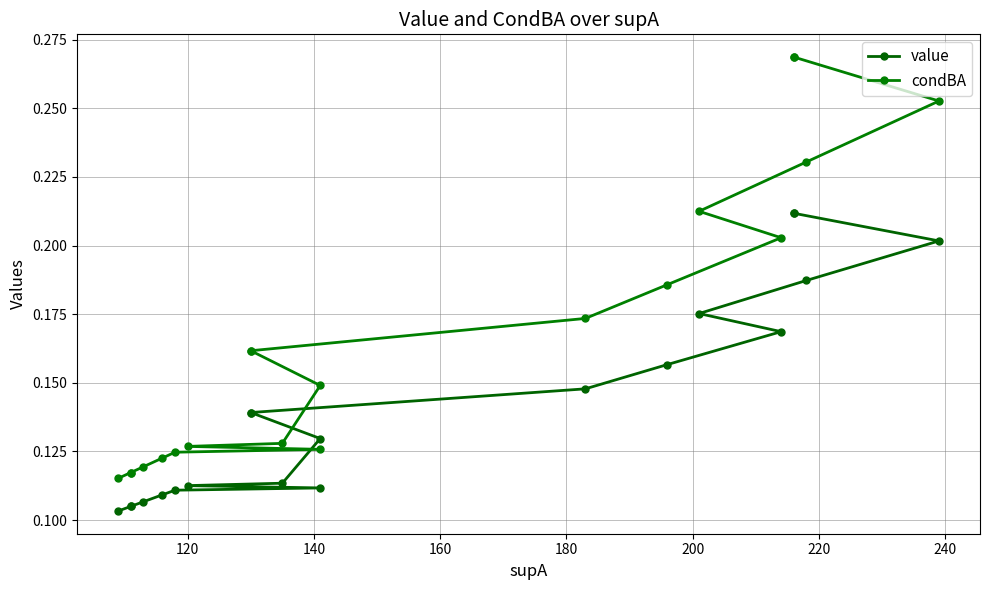

True or false: value and condBA cross at least once.

False